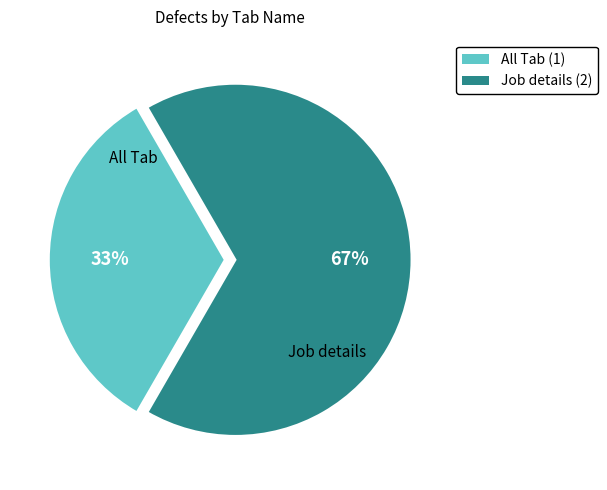

Combined, do All Tab and Job details account for over 50%?

Yes